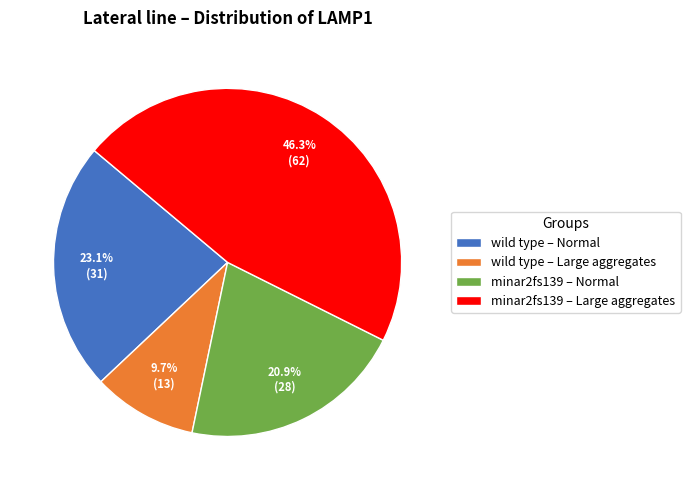

Which slice is the smallest?

wild type – Large aggregates